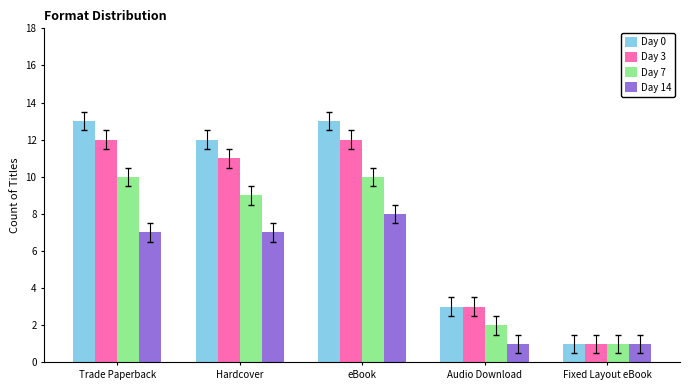

True or false: Day 0 has a value of 22 at eBook.

False